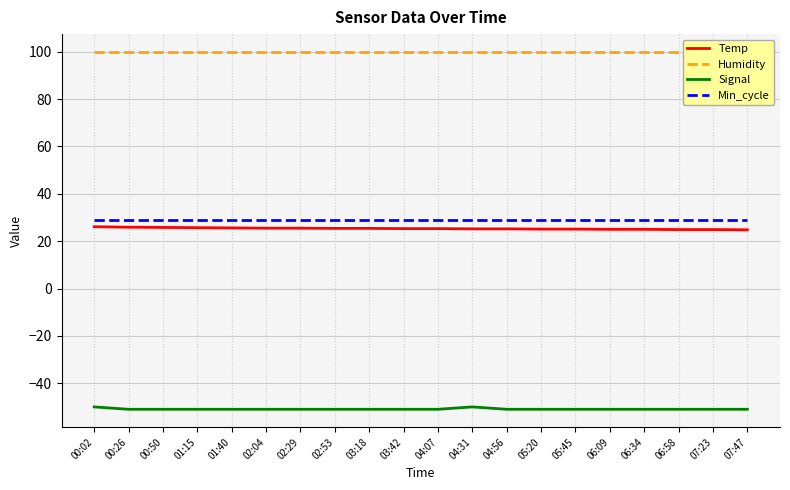

What are all the series names shown in the legend?

Temp, Humidity, Signal, Min_cycle